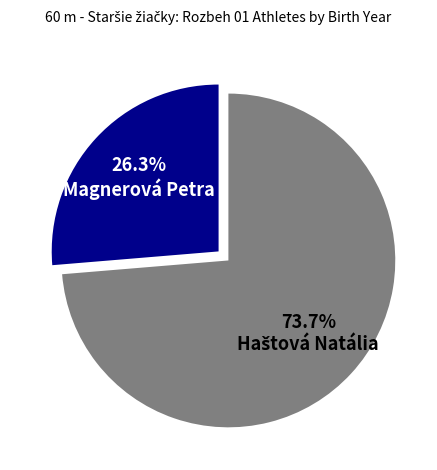

Does Magnerová Petra represent more than half of the total?

No